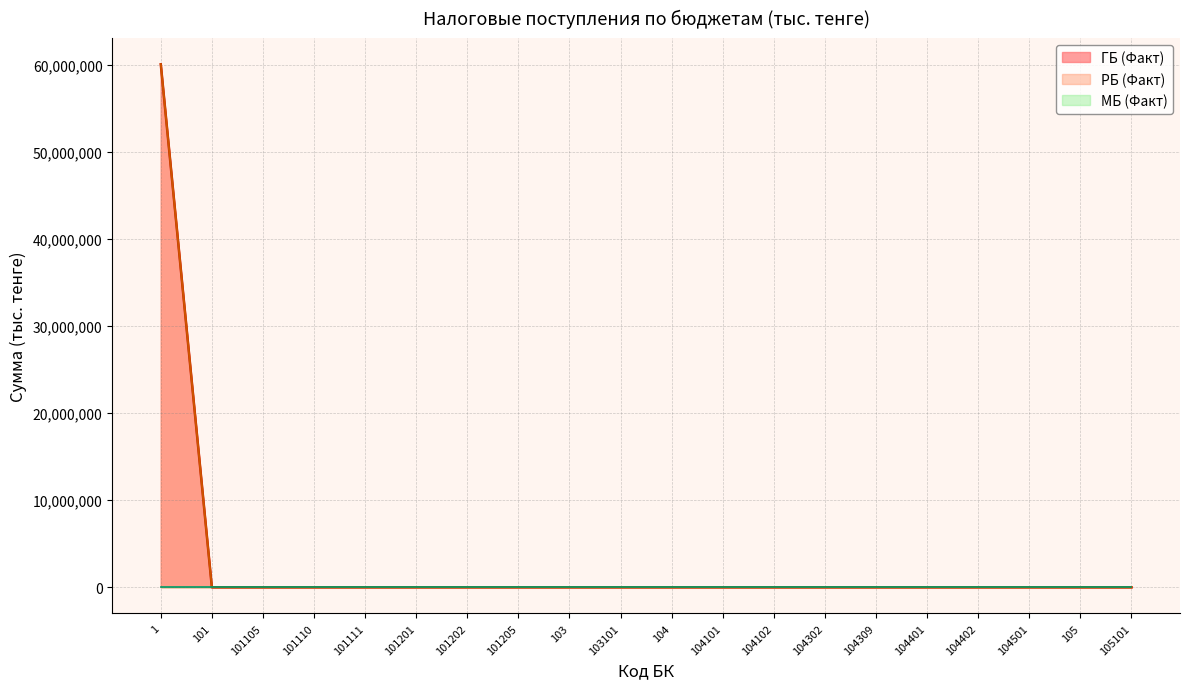

True or false: РБ (Факт) has a value of 0 at 104101.

True